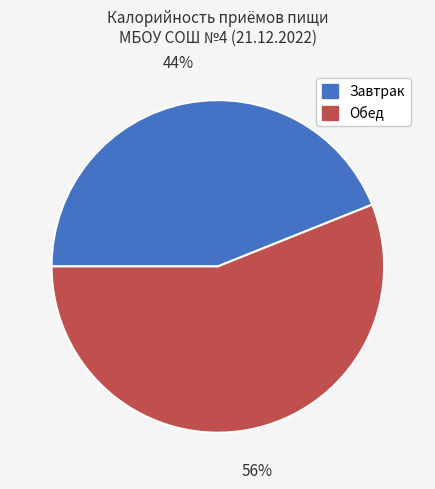

Rank the categories by value from lowest to highest.

Завтрак, Обед